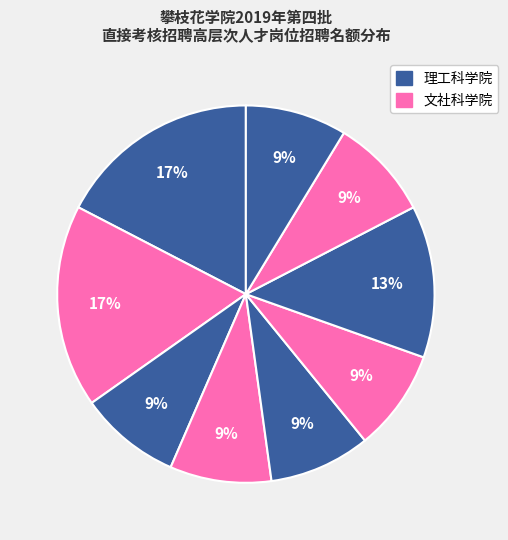

Count the number of slices in the pie.

9